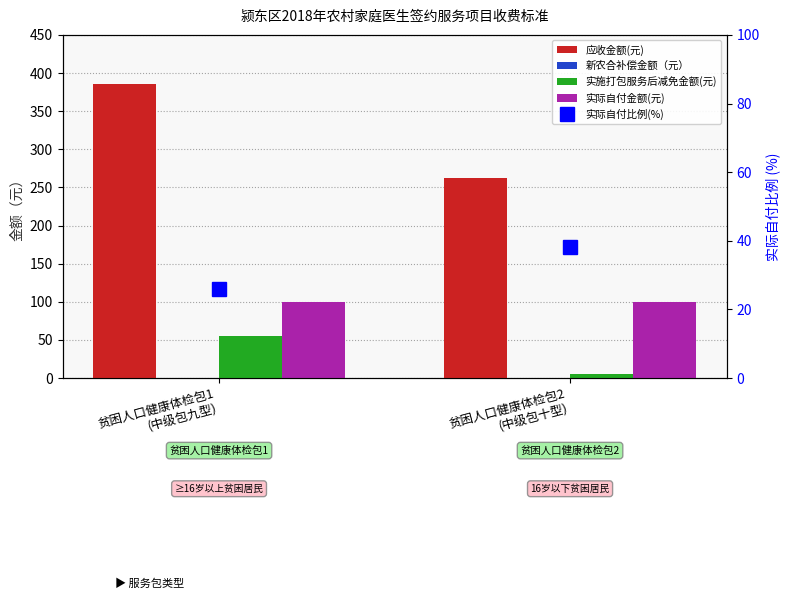

What are all the series names shown in the legend?

应收金额(元), 新农合补偿金额（元）, 实施打包服务后减免金额(元), 实际自付金额(元), 实际自付比例(%)